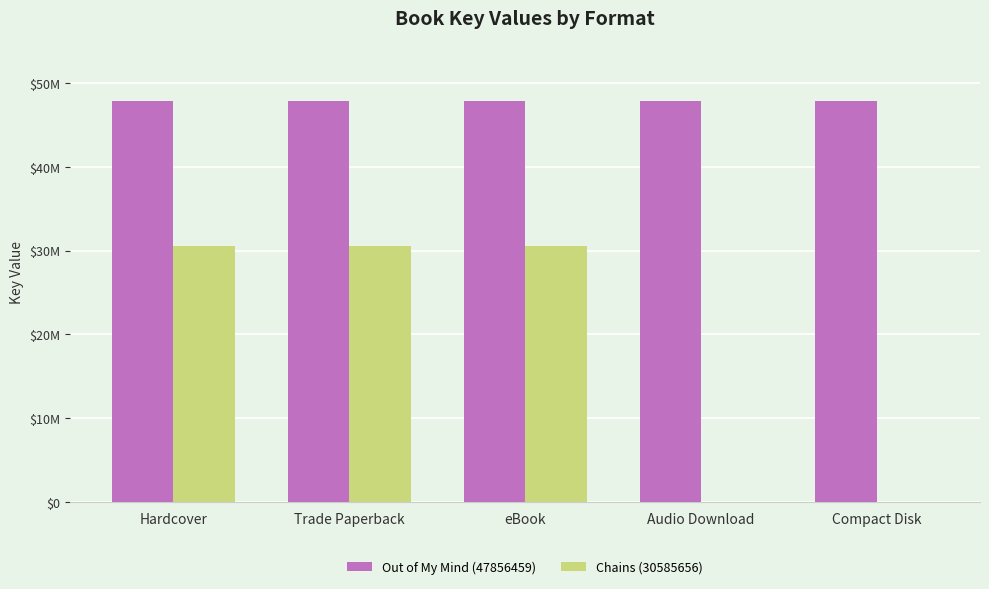

Reading left to right, list all the values displayed in this chart.

Out of My Mind (47856459): Hardcover=47856459	Trade Paperback=47856459	eBook=47856459	Audio Download=47856459	Compact Disk=47856459
Chains (30585656): Hardcover=30585656	Trade Paperback=30585656	eBook=30585656	Audio Download=0	Compact Disk=0